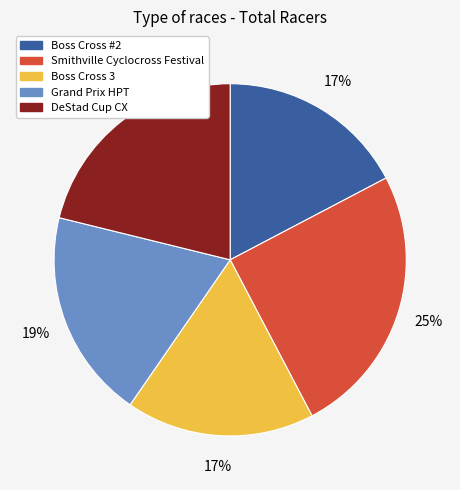

What is the largest slice in the pie chart?

Smithville Cyclocross Festival